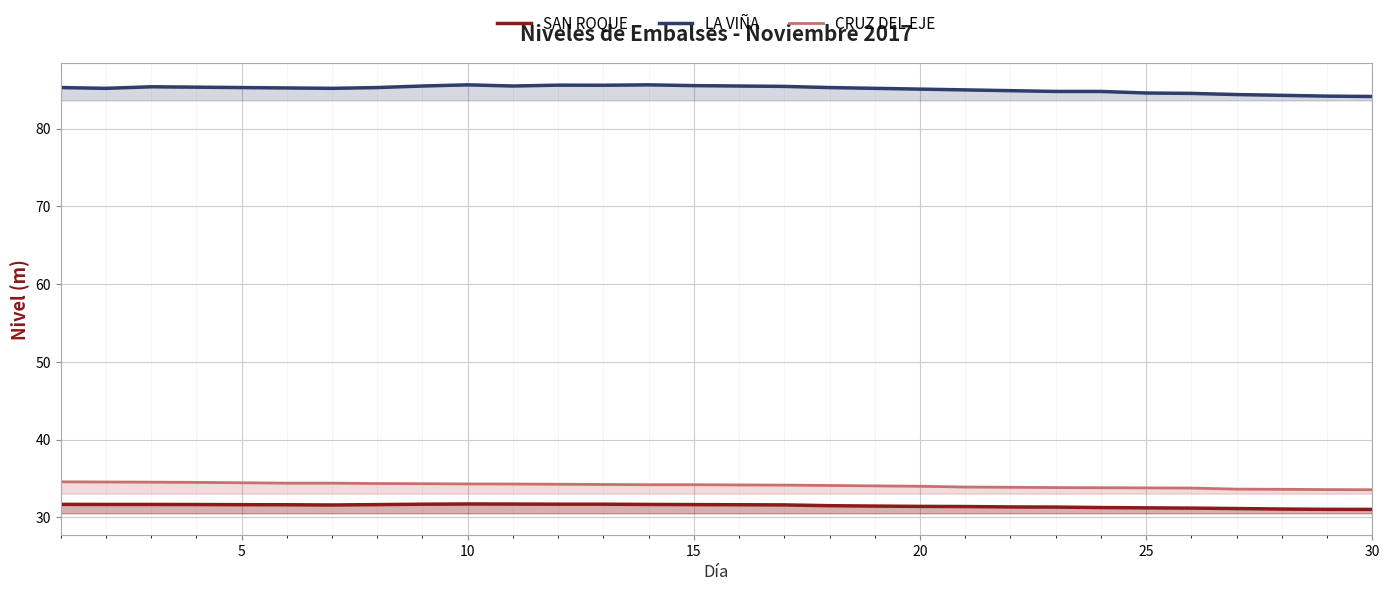

Which series has the largest range (max minus min)?

LA VIÑA